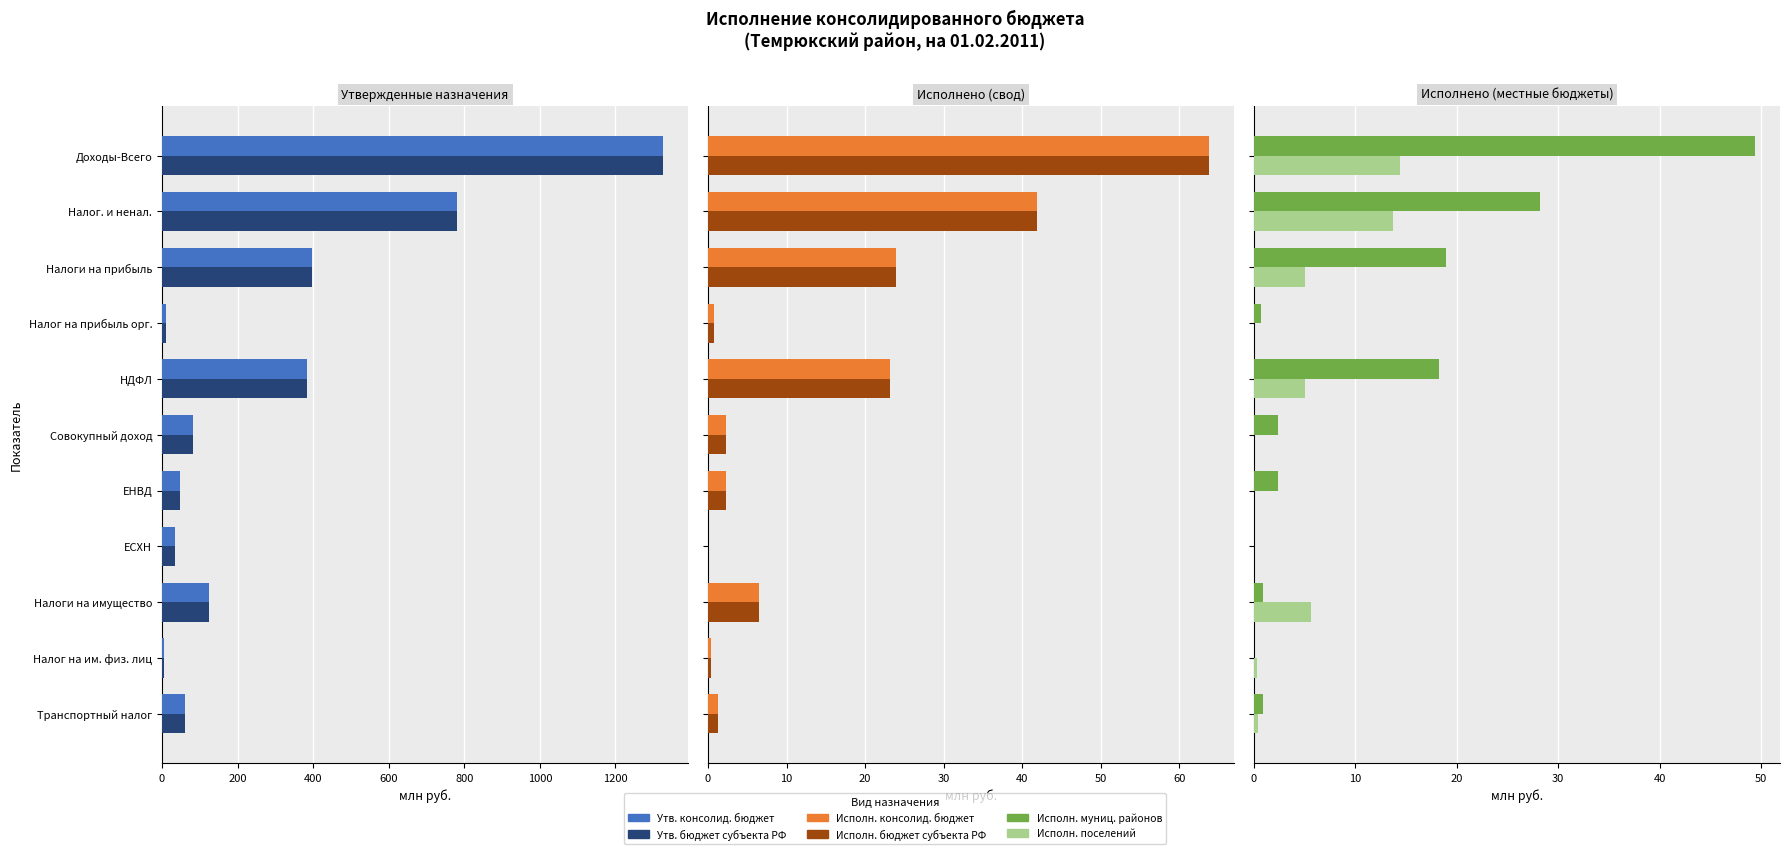

Between НДФЛ and Налог на им. физ. лиц, which is larger?

НДФЛ